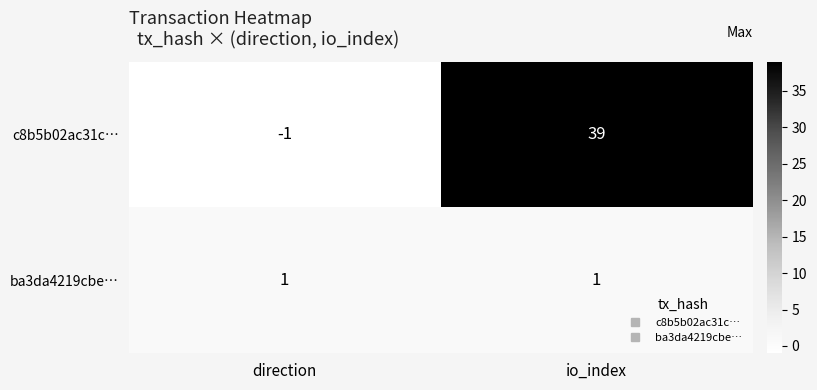

What is the spread (max minus min) of values at io_index?

38